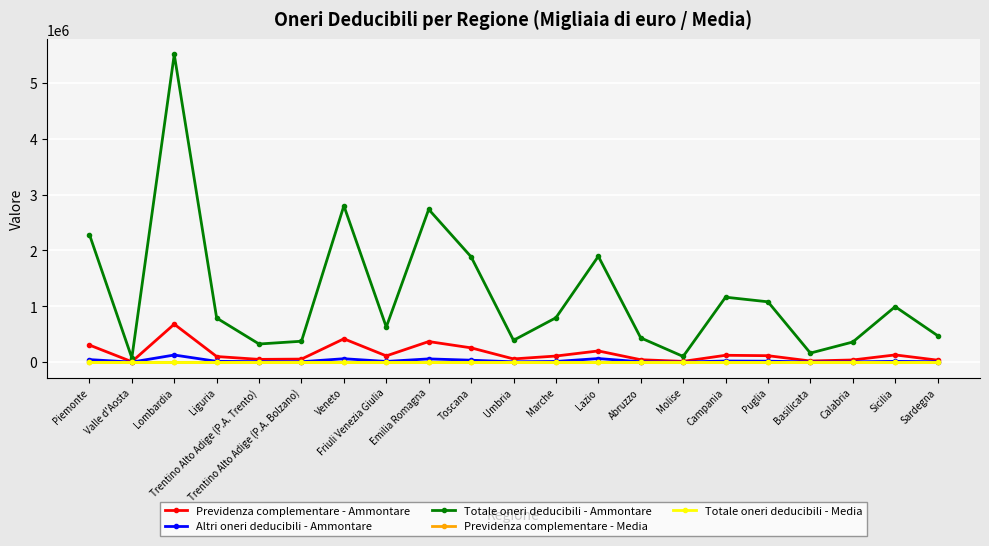

True or false: Previdenza complementare - Media has more than 2 points higher than both neighbors.

True